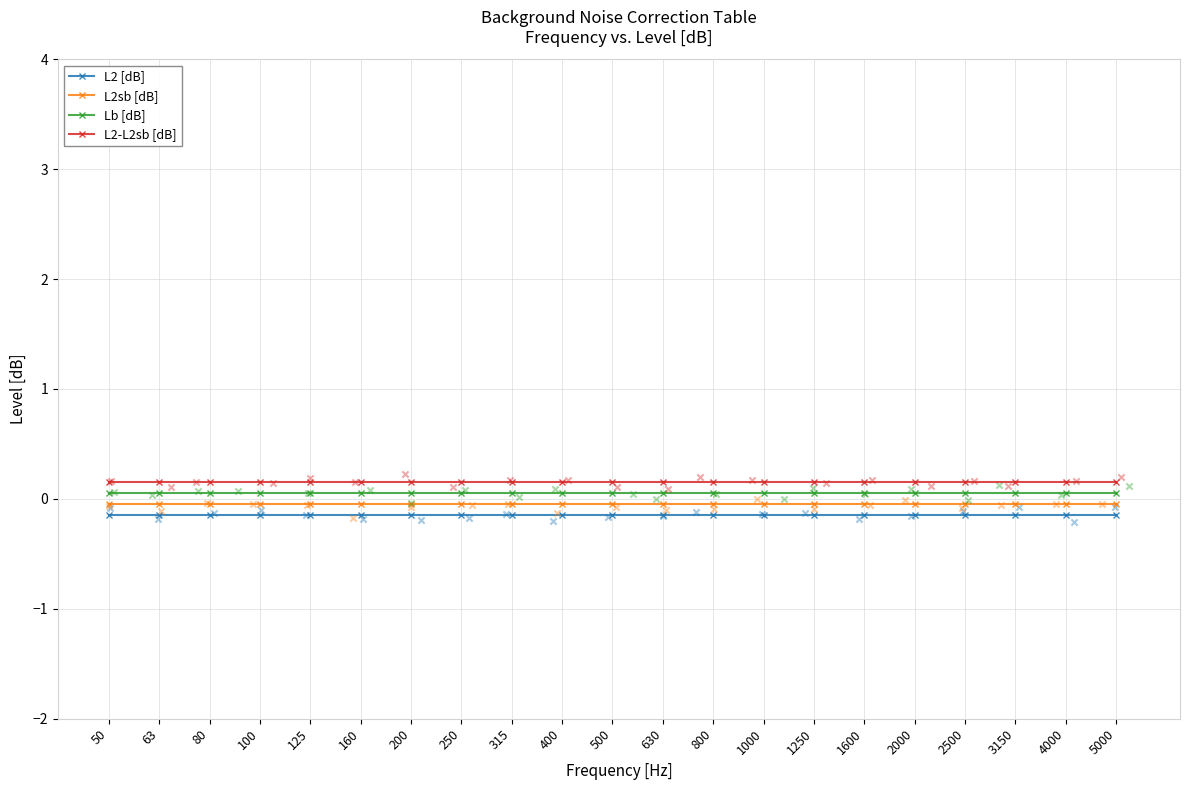

Which series has the largest total across all categories?

L2-L2sb [dB]